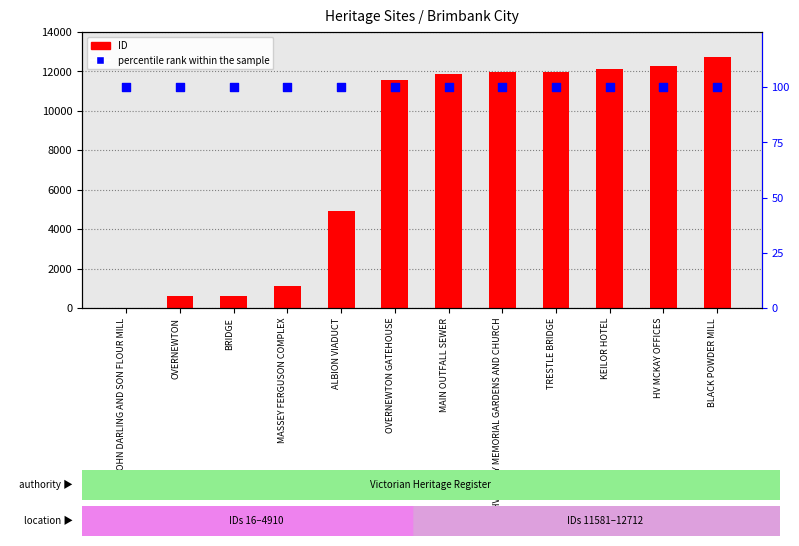

Which series reaches the minimum Y coordinate?

ID